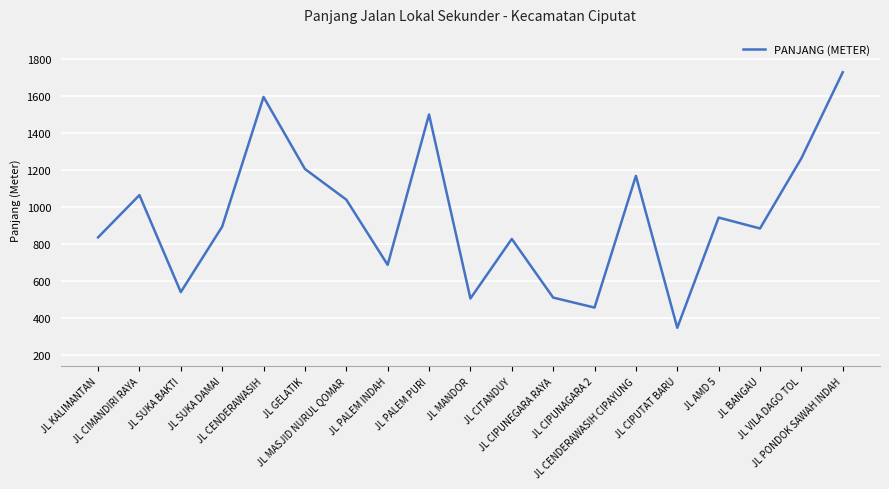

What is the smallest value displayed?

345.0